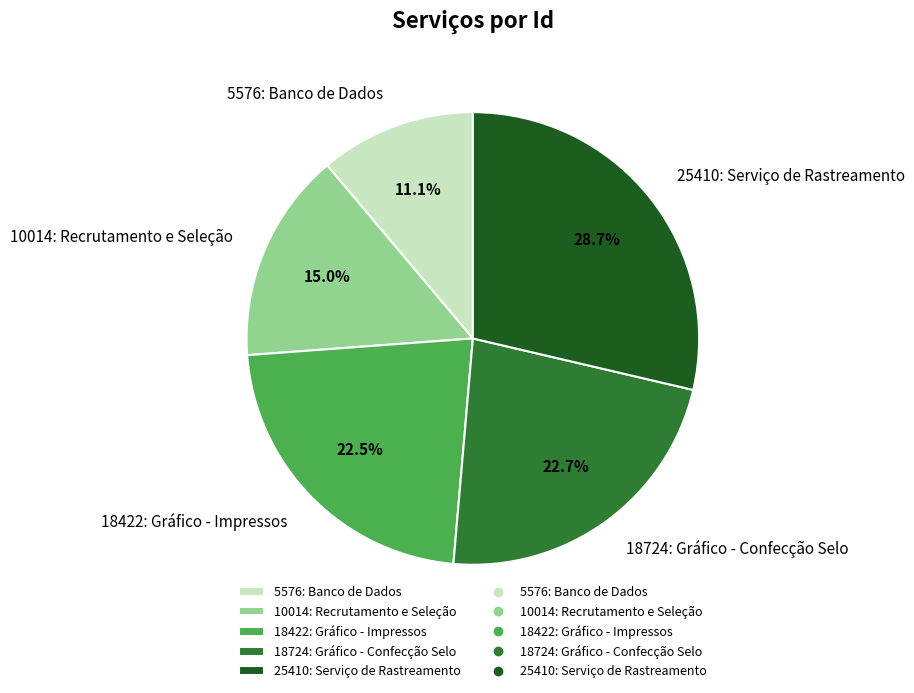

The 10014: Recrutamento e Seleção slice represents 3% of the pie. True or false?

False